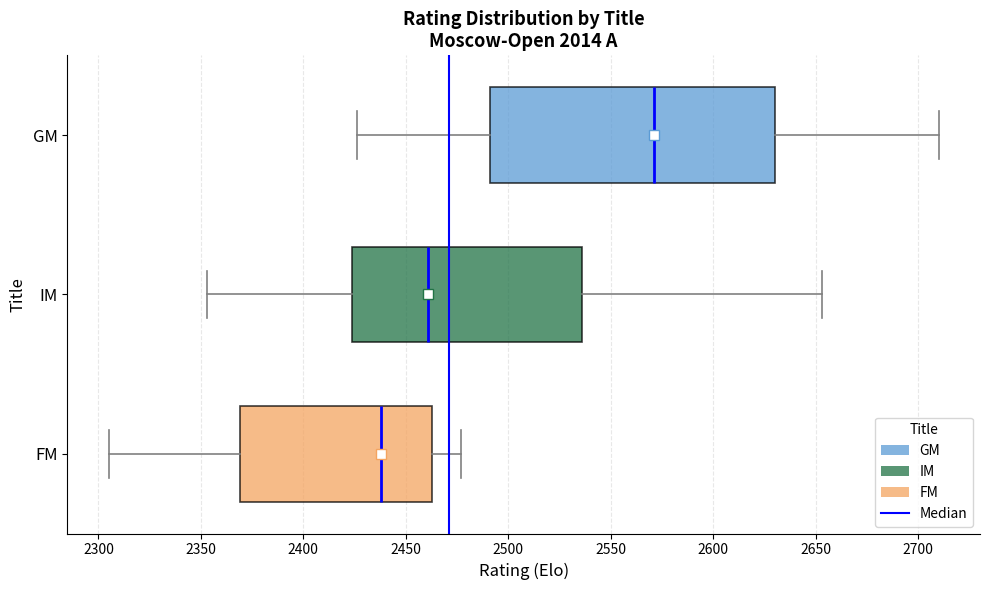

Which box's median line is the furthest to the right?

GM